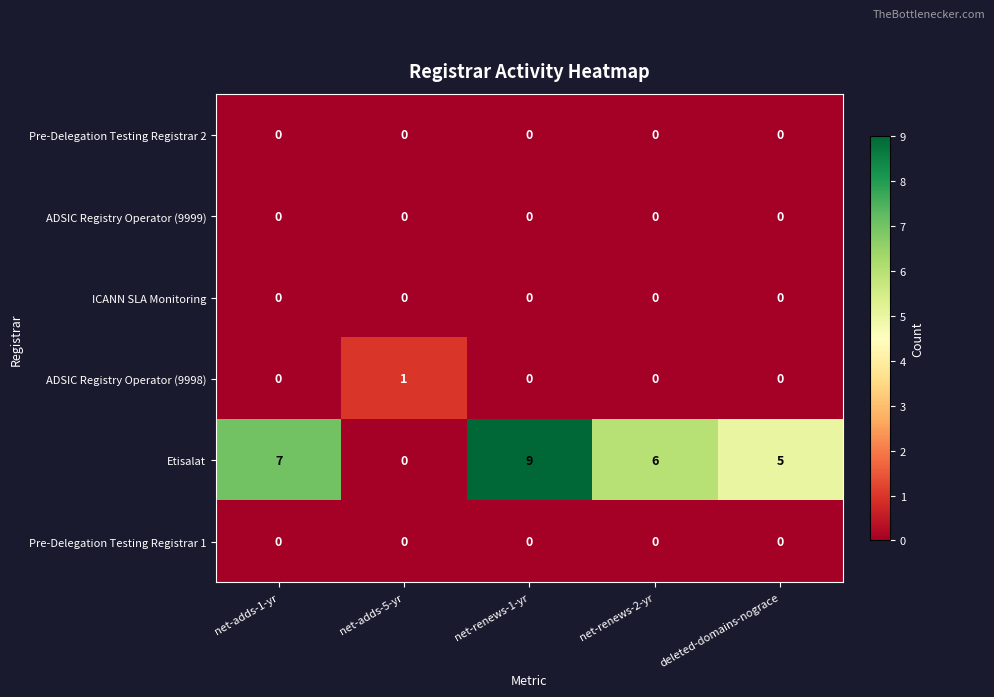

The Pre-Delegation Testing Registrar 2 series shows 0 at net-adds-5-yr. True or false?

True